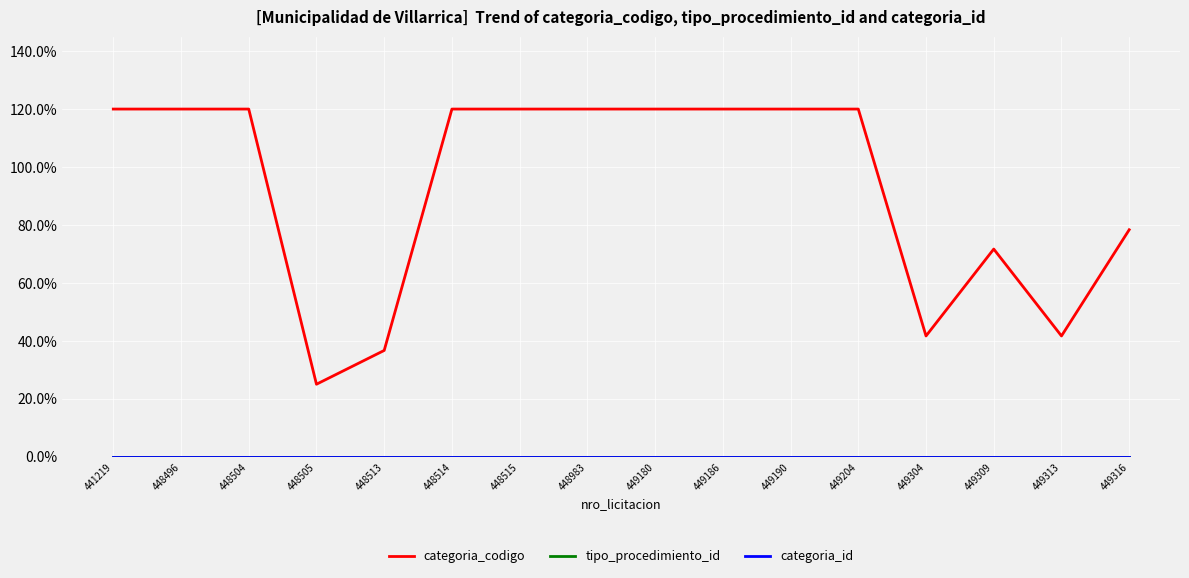

Which series has the largest total across all categories?

categoria_codigo